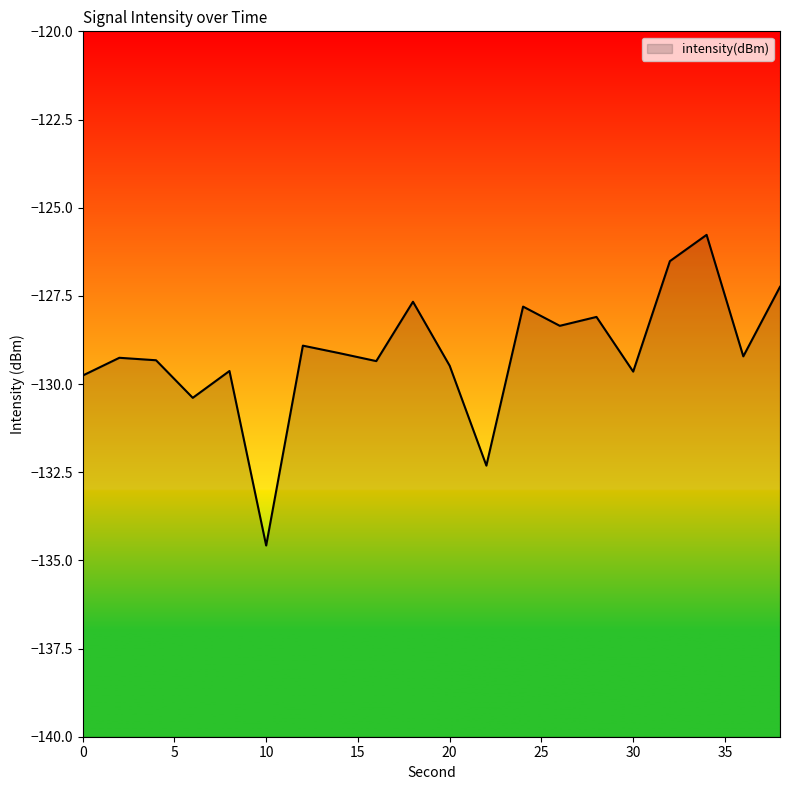

What is the change in value from 4 to 24?

+1.5